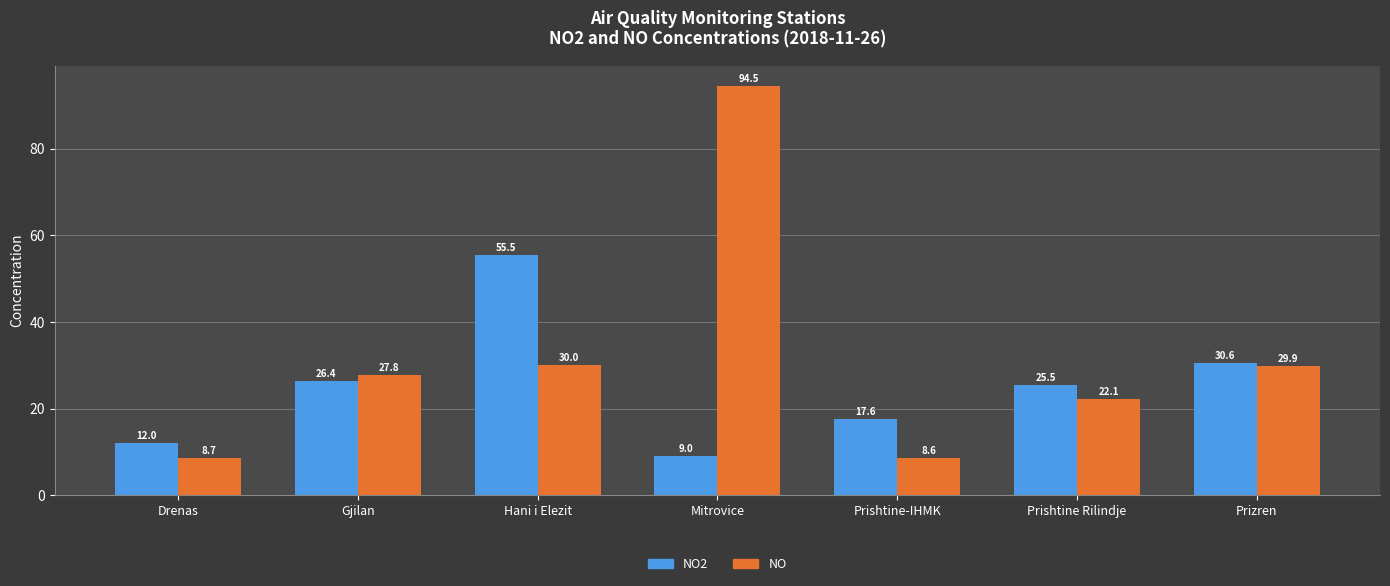

Rank the series by their maximum value, from lowest to highest.

NO2, NO